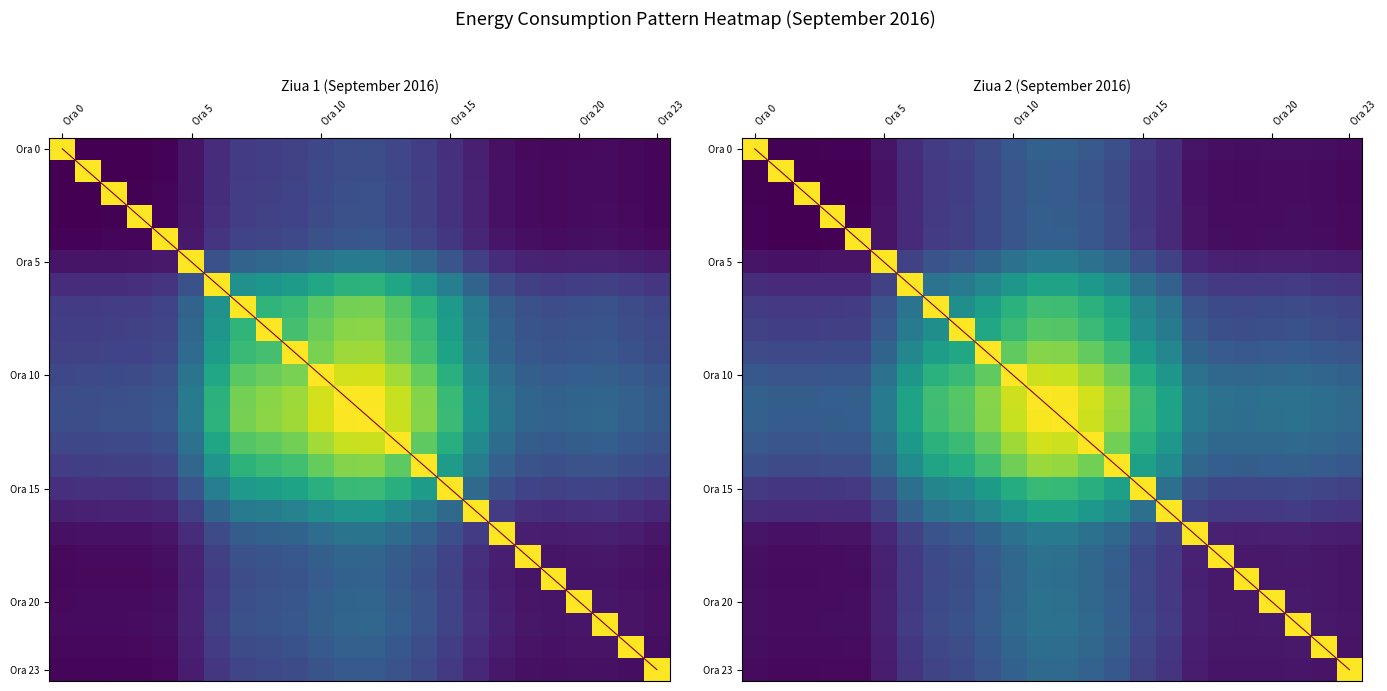

Reading left to right, list all the values displayed in this chart.

0.3	0.3	0.3	0.3	0.3	0.5	0.7	0.8	0.8	0.9	0.9	1.0	1.0	0.9	0.8	0.7	0.6	0.4	0.4	0.4	0.4	0.4	0.4	0.4